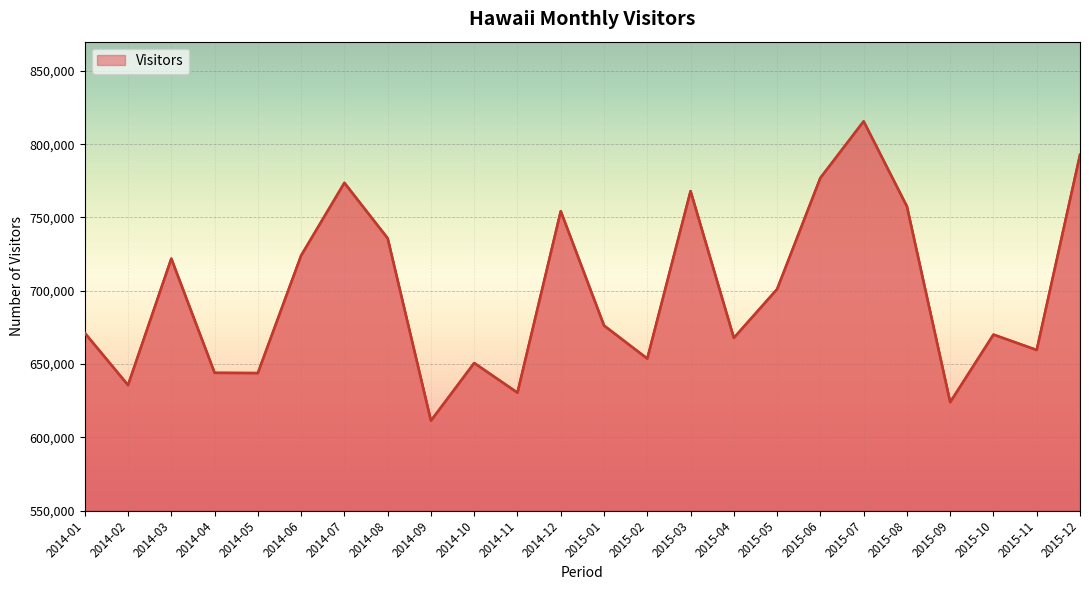

At which category does the data reach its first local peak?

2014-03